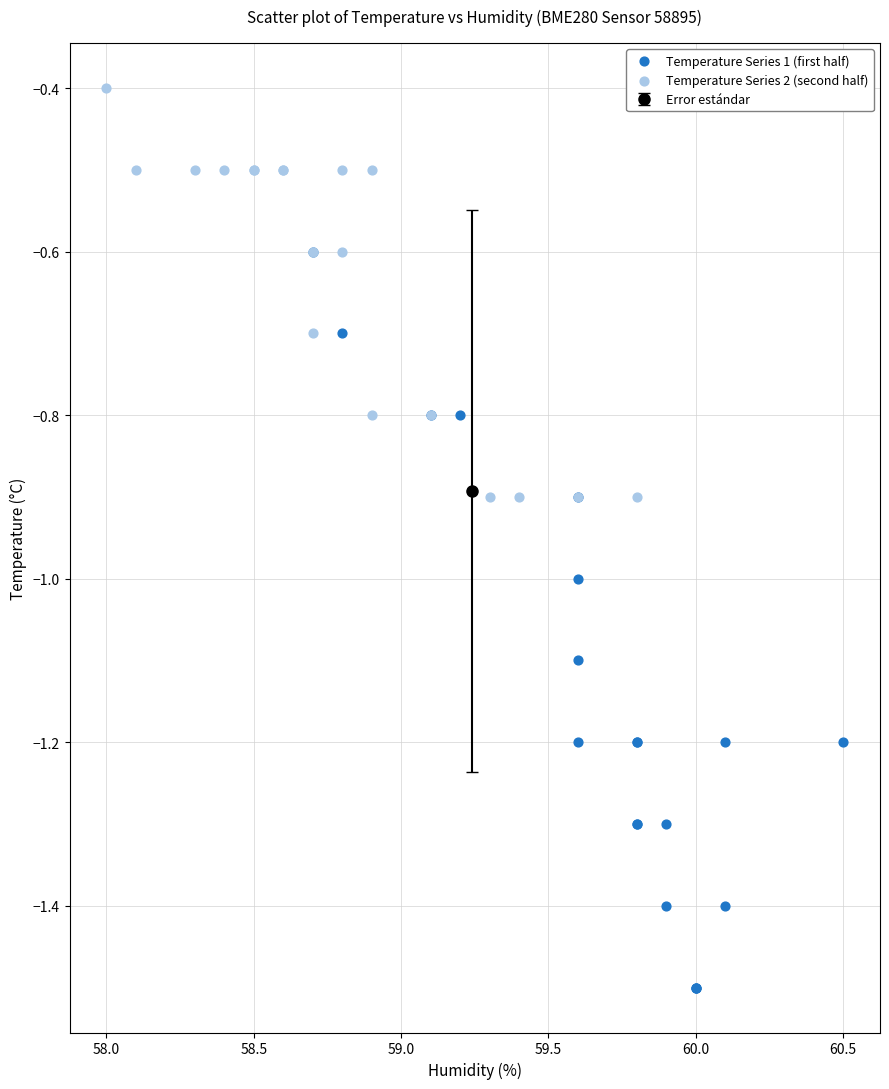

Which series reaches the minimum Y coordinate?

Temperature Series 1 (first half)